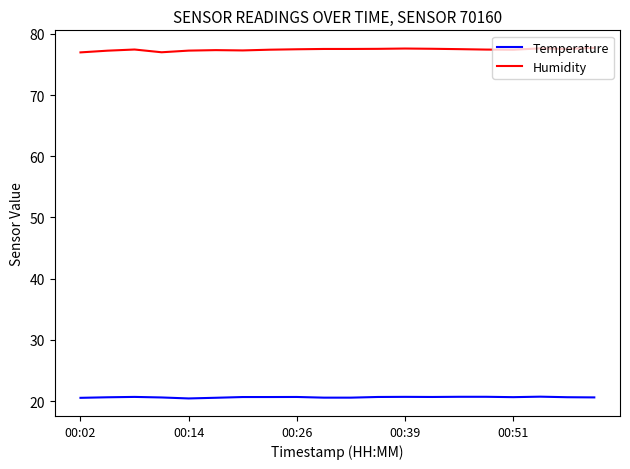

What are all the series names shown in the legend?

Temperature, Humidity